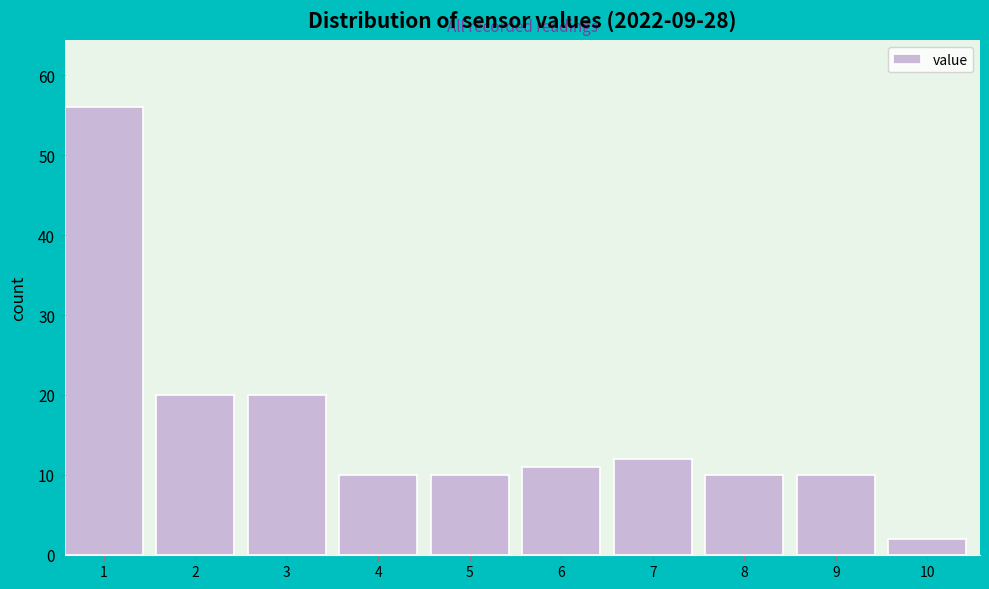

Reading left to right, extract all data points from this chart.

1=56	2=20	3=20	4=10	5=10	6=11	7=12	8=10	9=10	10=2